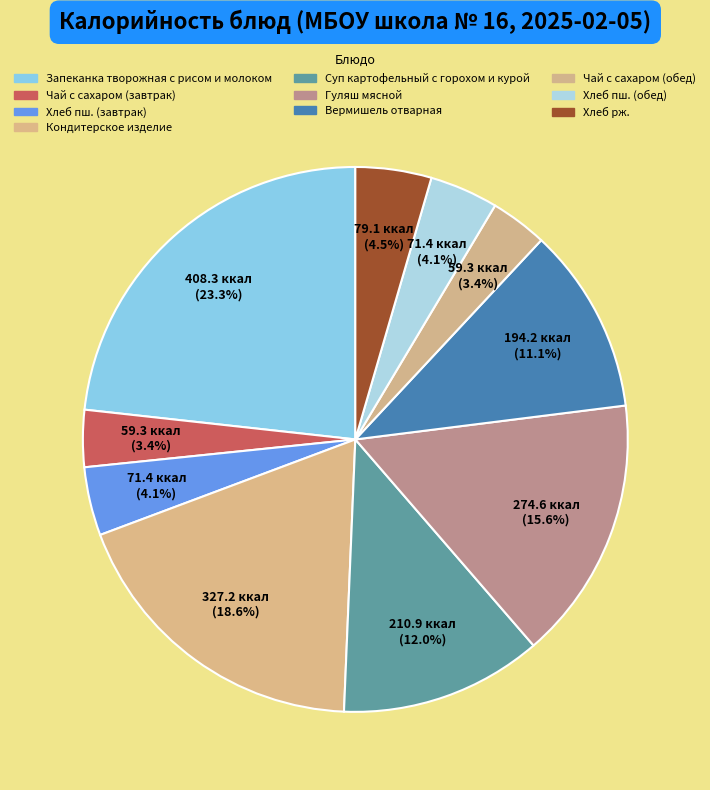

What percentage is the Хлеб пш. (обед) slice, to the nearest percent?

4%